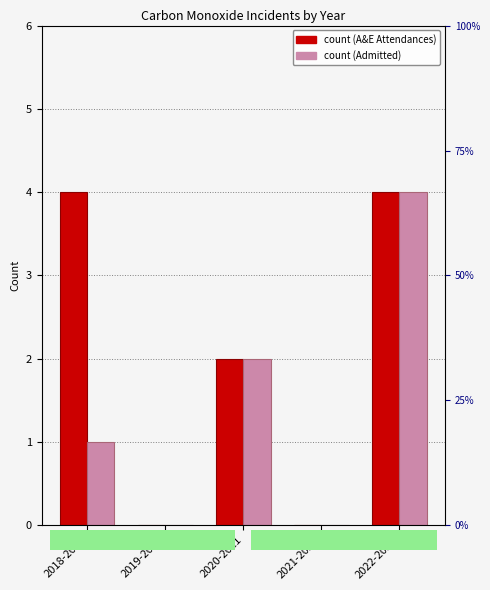

The Admitted series shows 0 at 2021-2022. True or false?

True